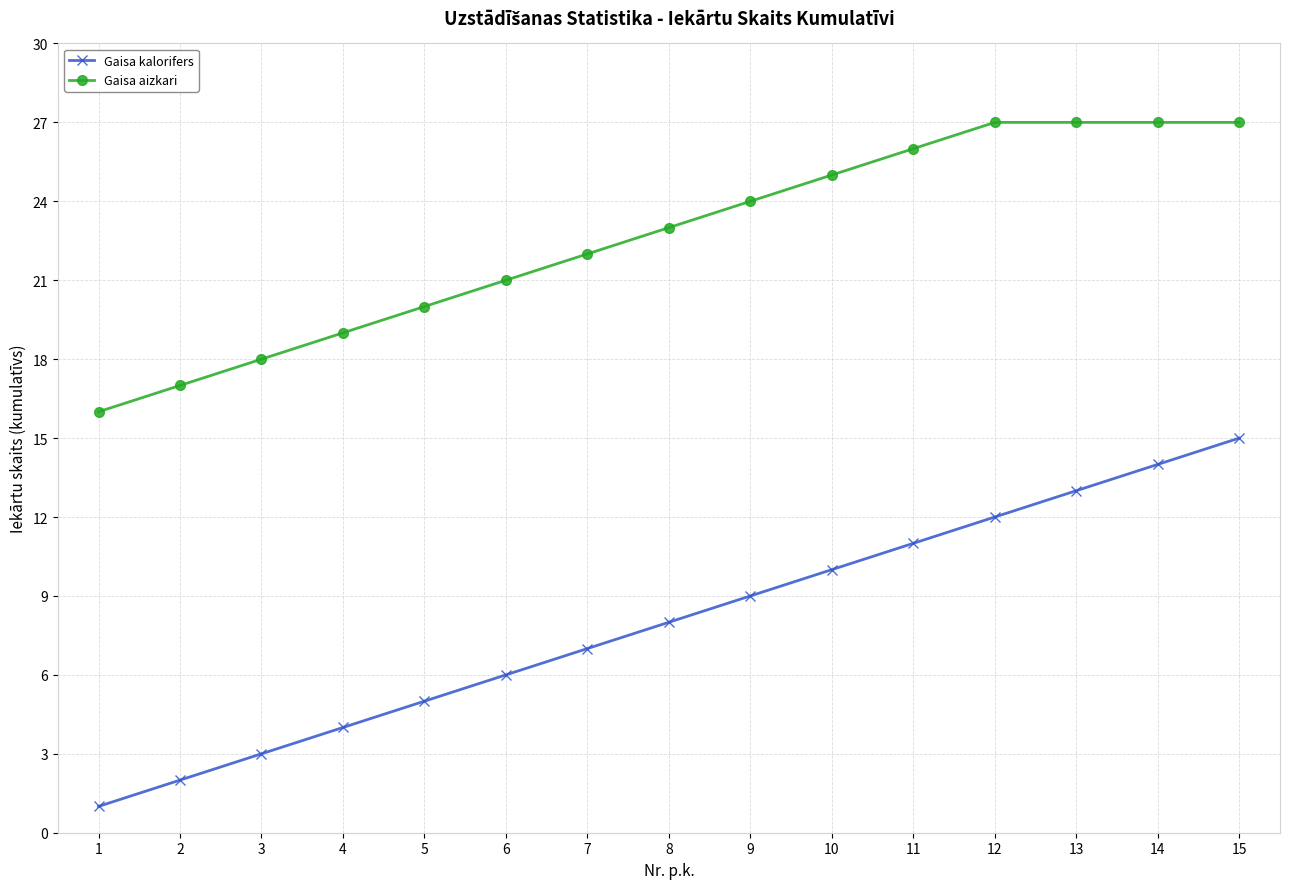

Which series has the widest spread of values?

Gaisa kalorifers